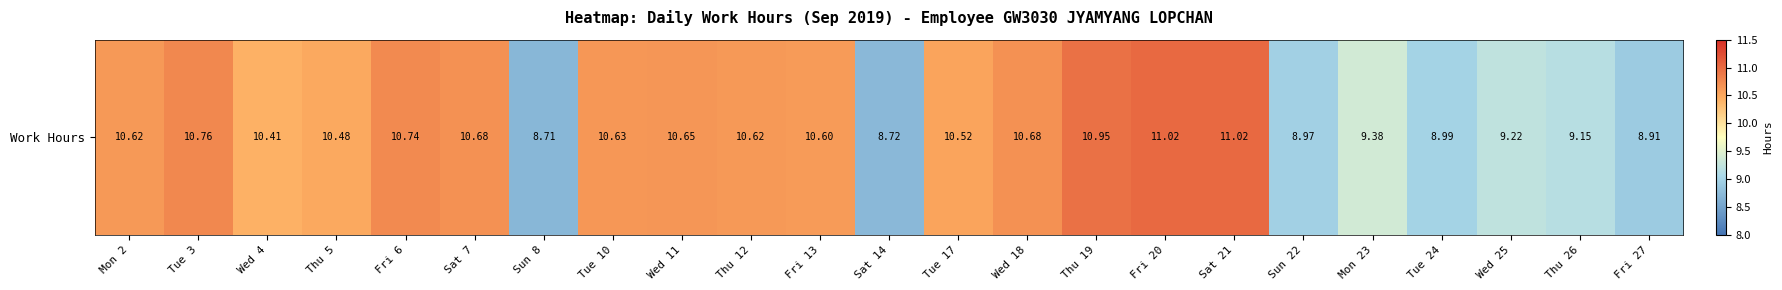

Which label corresponds to the largest value in the chart?

Fri 20